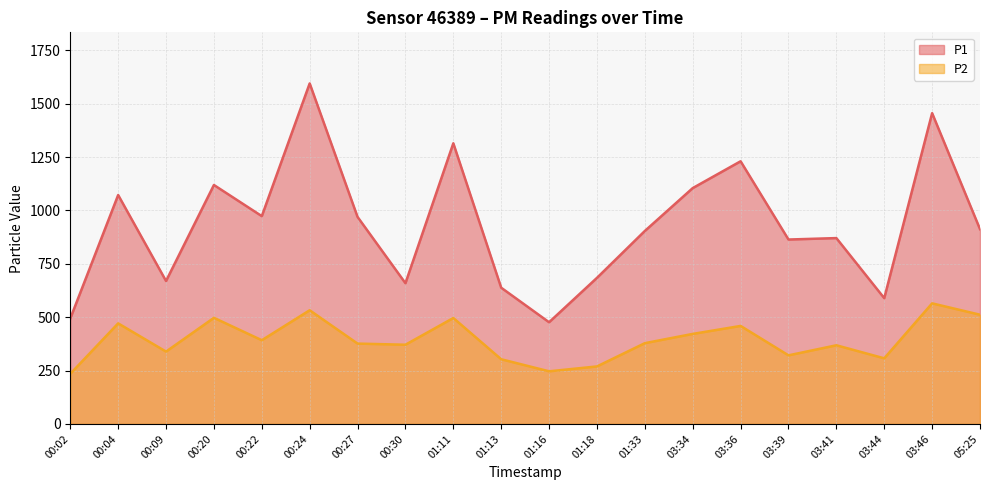

How many lines are shown in the chart?

2